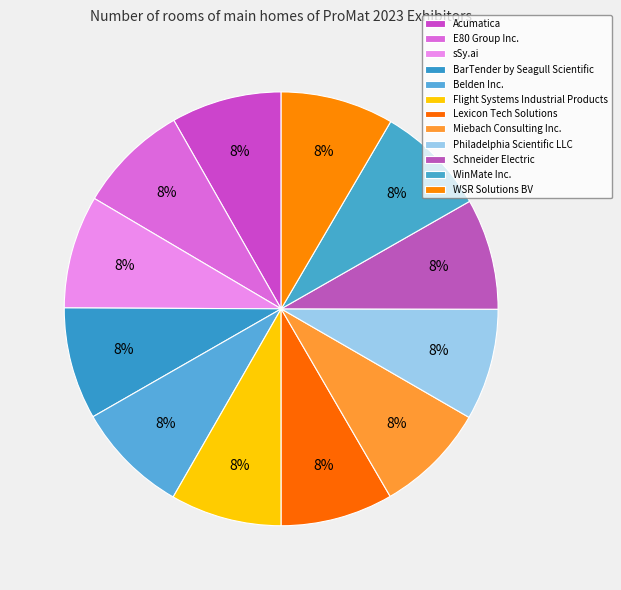

To the nearest percent, what percentage of the pie is BarTender by Seagull Scientific?

8%